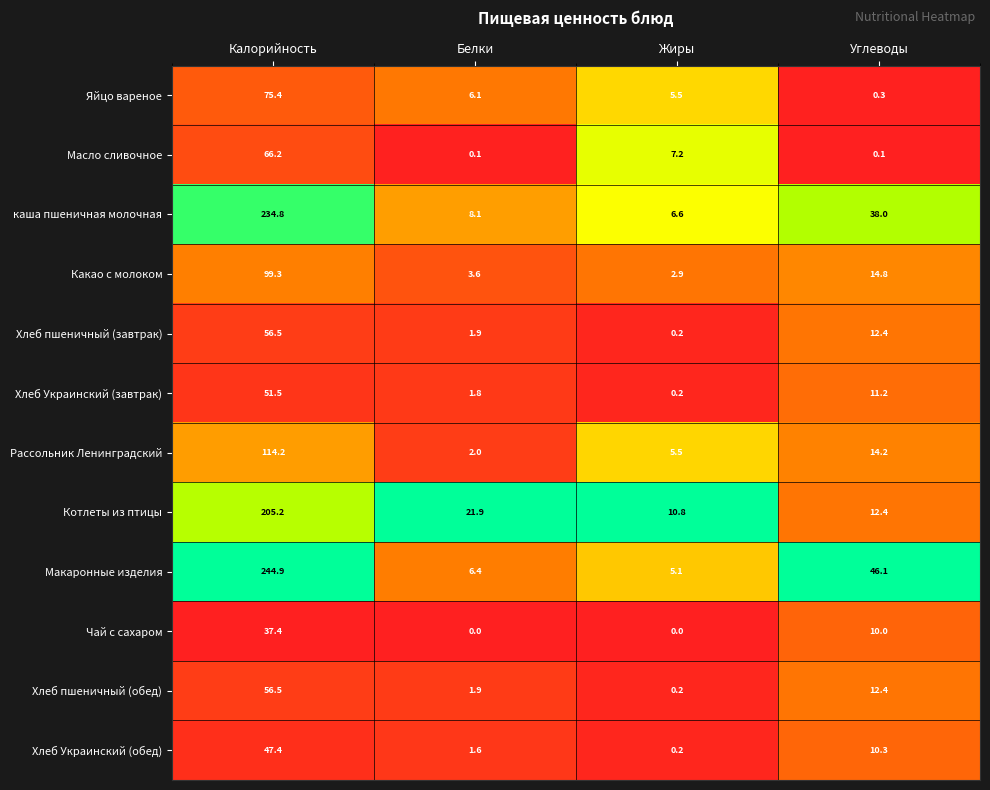

Is the value of Хлеб Украинский (обед) at Углеводы greater than the value of Макаронные изделия at Углеводы?

No